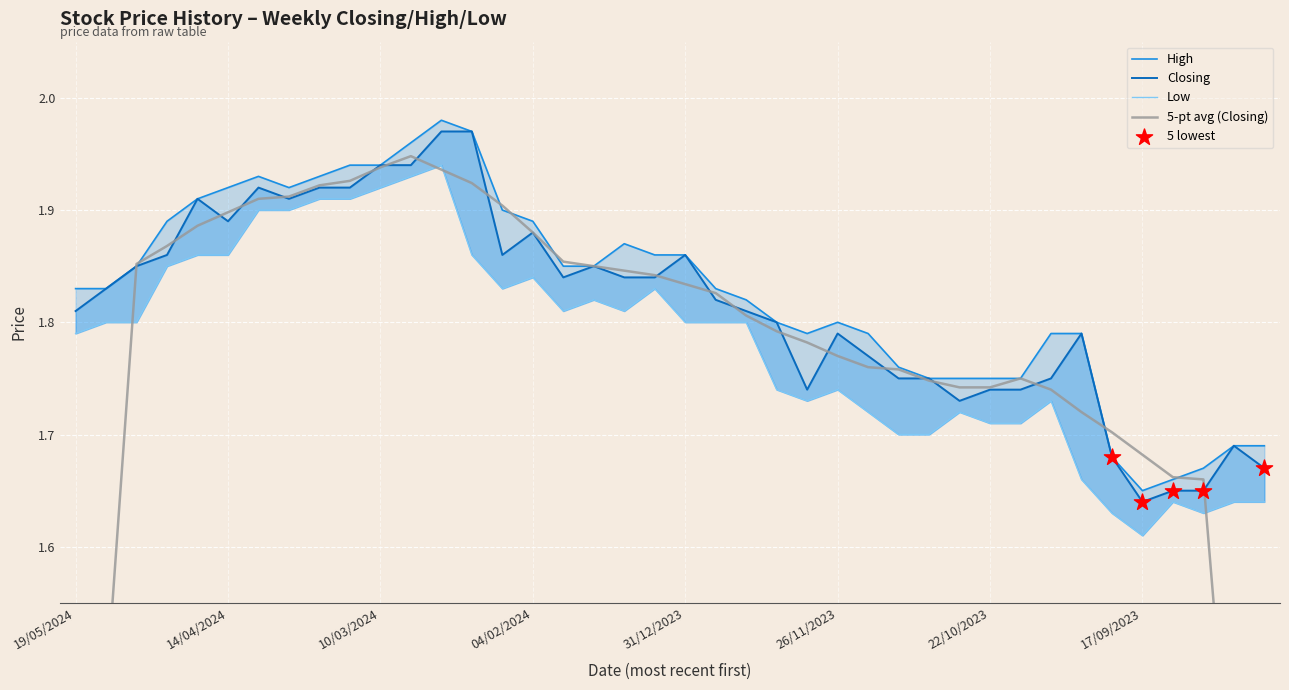

Which series reaches the minimum Y coordinate?

Low